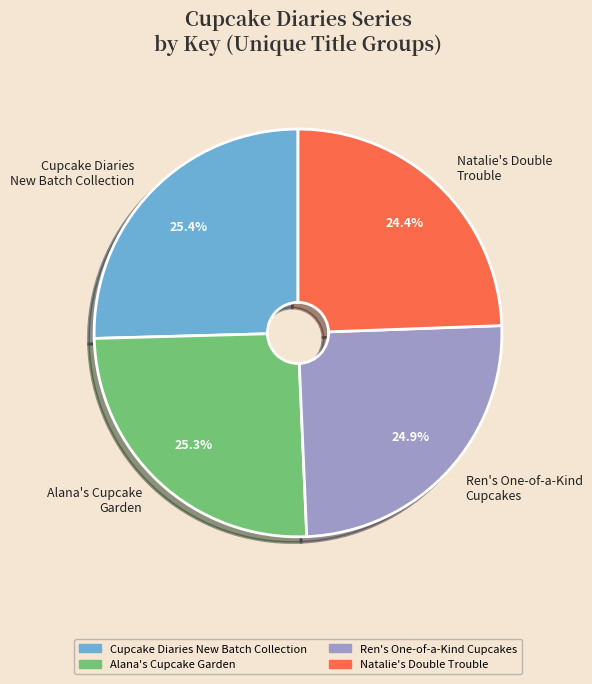

What is the ratio of the value at Alana's Cupcake Garden to the value at Natalie's Double Trouble?

1.0